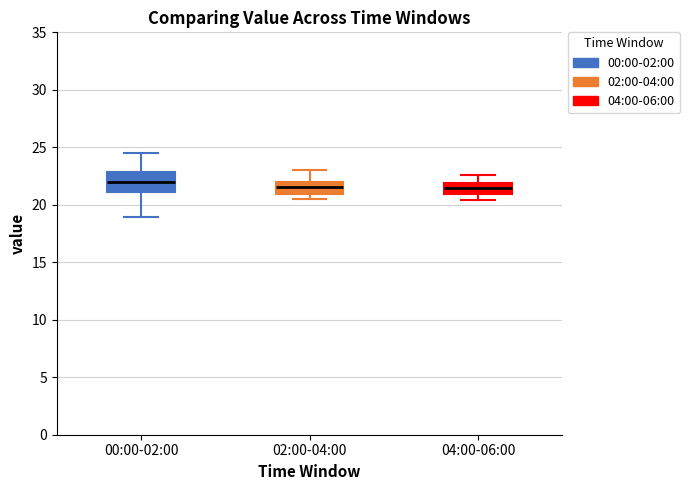

Reading left to right, transcribe this box plot: for each box, give where its median line is, the range the box spans, and where its two whiskers end, as read against the y-axis. The values are not printed on the chart, so give them approximately, as read against the axis.

00:00-02:00: median 22.0, box 21.0 to 23.0, whiskers 19.0 to 24.5
02:00-04:00: median 21.5, box 21.0 to 22.0, whiskers 20.5 to 23.0
04:00-06:00: median 21.5, box 21.0 to 22.0, whiskers 20.5 to 22.5